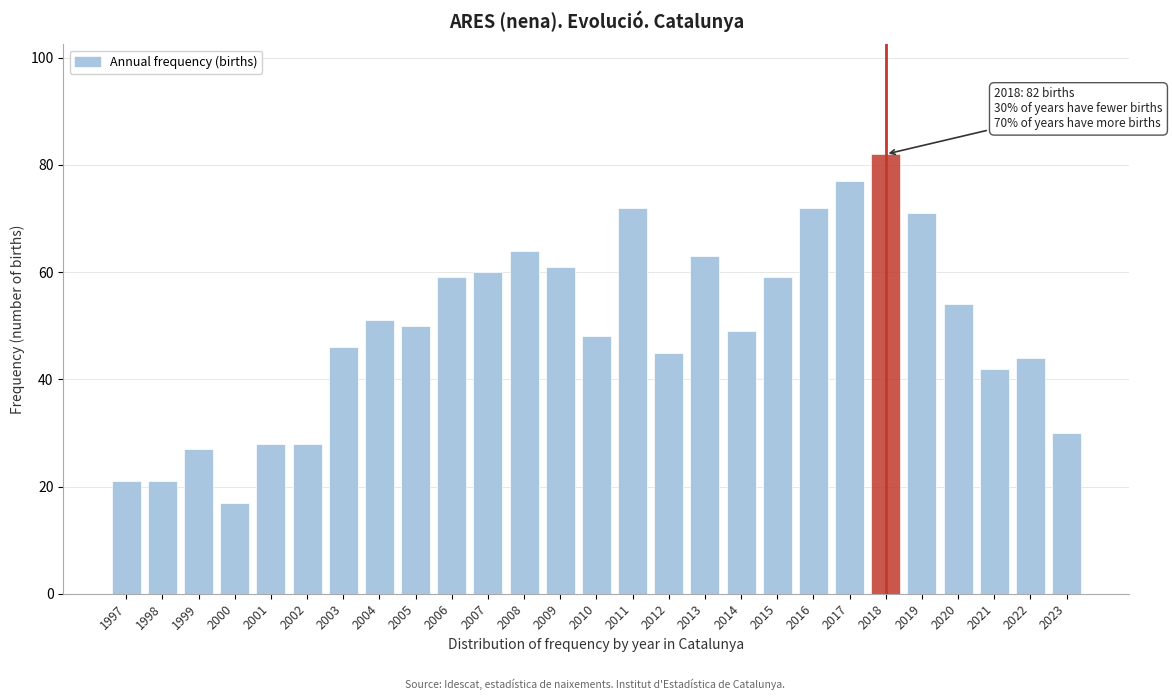

Reading left to right, what are all the values shown in this chart?

1997=21	1998=21	1999=27	2000=17	2001=28	2002=28	2003=46	2004=51	2005=50	2006=59	2007=60	2008=64	2009=61	2010=48	2011=72	2012=45	2013=63	2014=49	2015=59	2016=72	2017=77	2018=82	2019=71	2020=54	2021=42	2022=44	2023=30